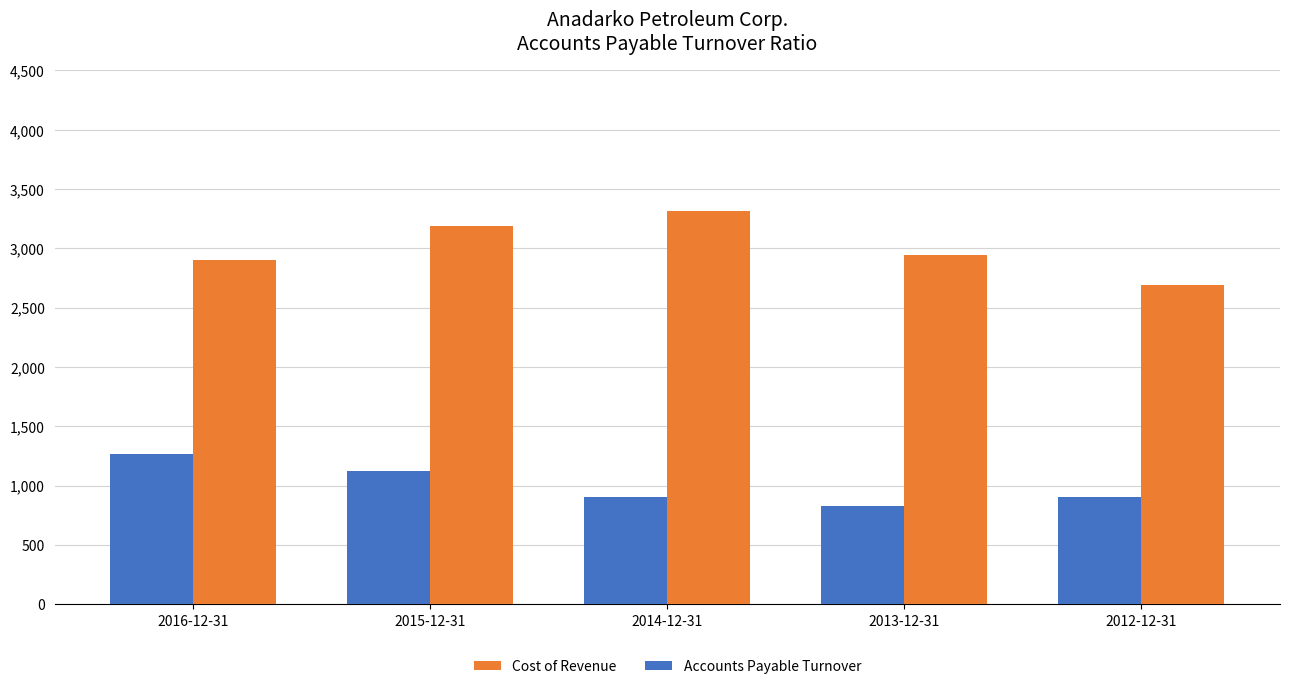

What is the total value across all series at 2015-12-31?

4305